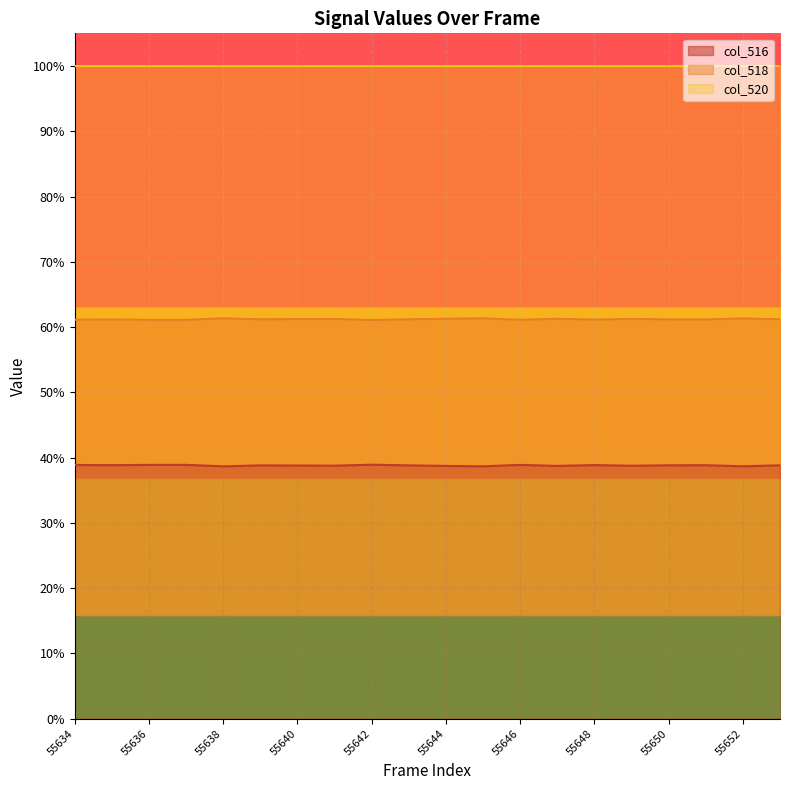

In col_516, how many points are higher than both neighbors (excluding endpoints)?

6